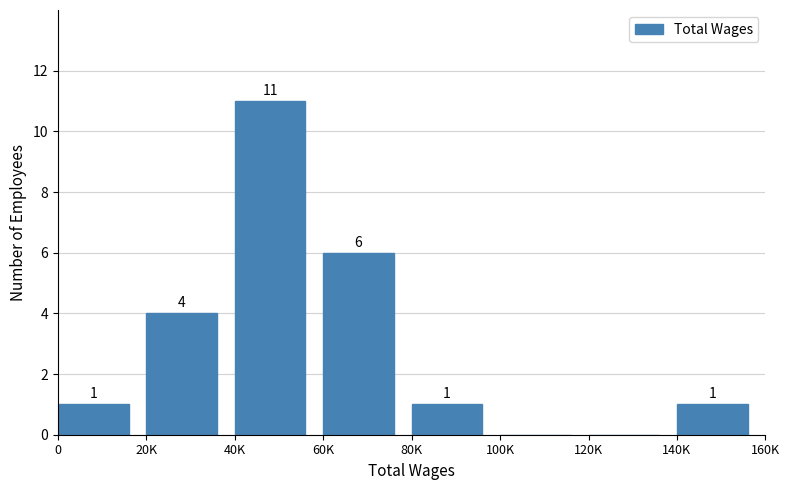

Reading left to right, what are all the values shown in this chart?

0=1	20K=4	40K=11	60K=6	80K=1	100K=0	120K=0	140K=1